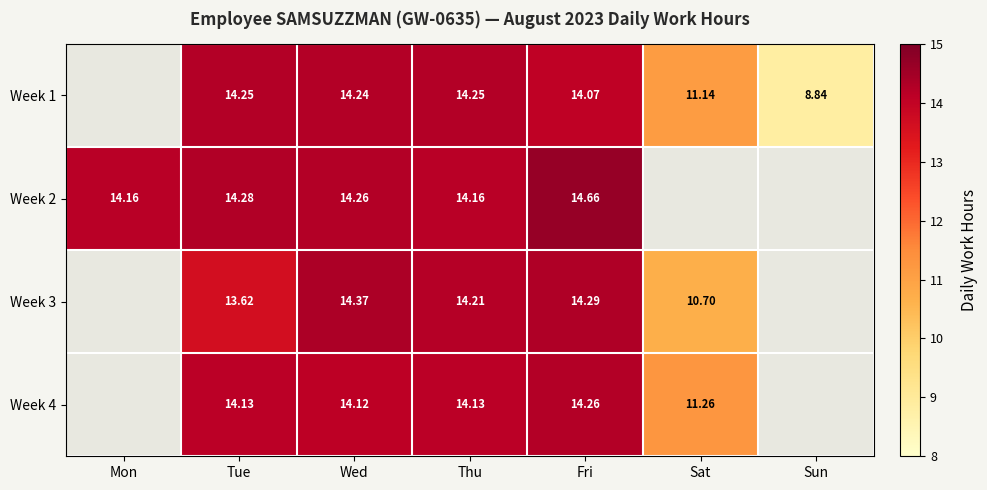

Is the value of Week 4 at Fri greater than the value of Week 1 at Fri?

Yes